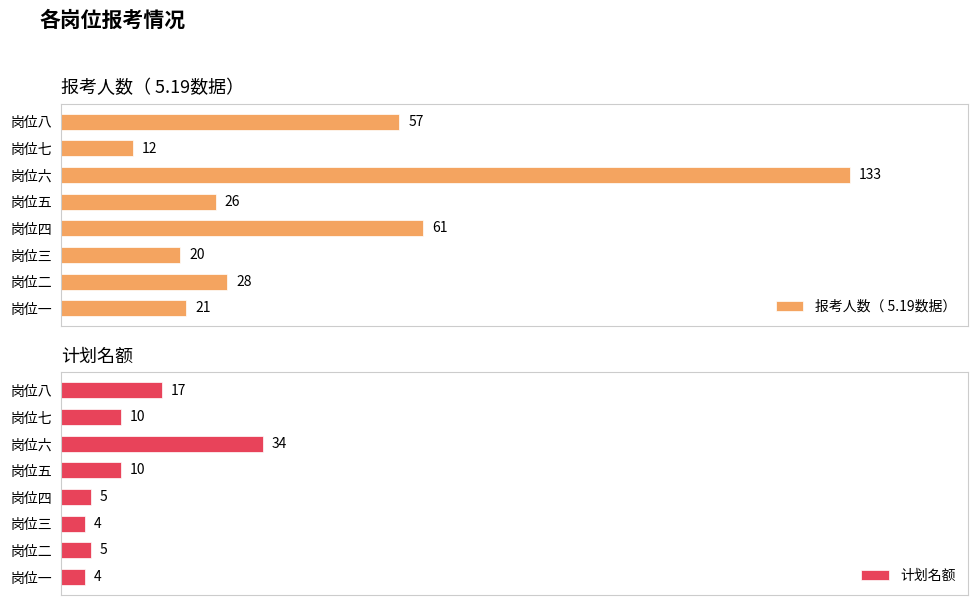

What is the difference between the maximum and minimum values in the 报考人数（ 5.19数据） series?

121